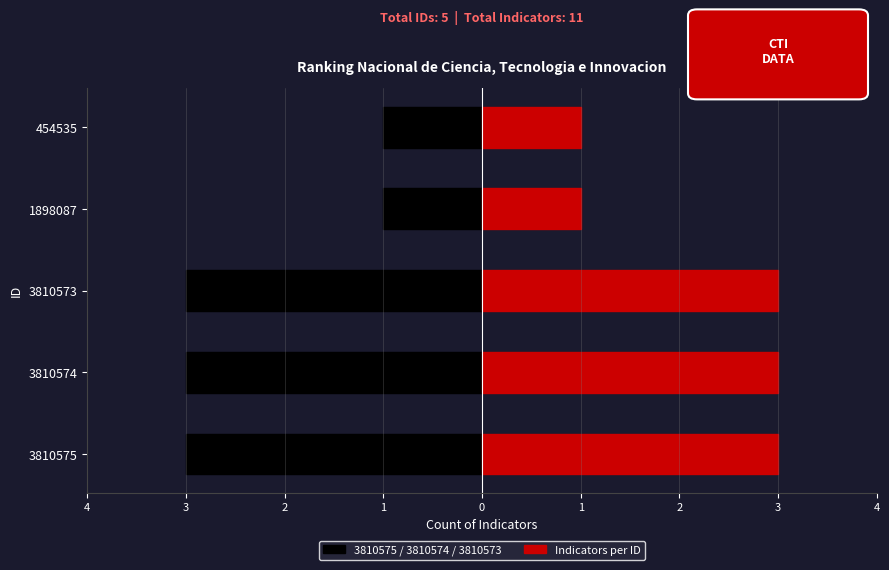

What is the difference between the second highest and minimum values in the Indicators per ID series?

2